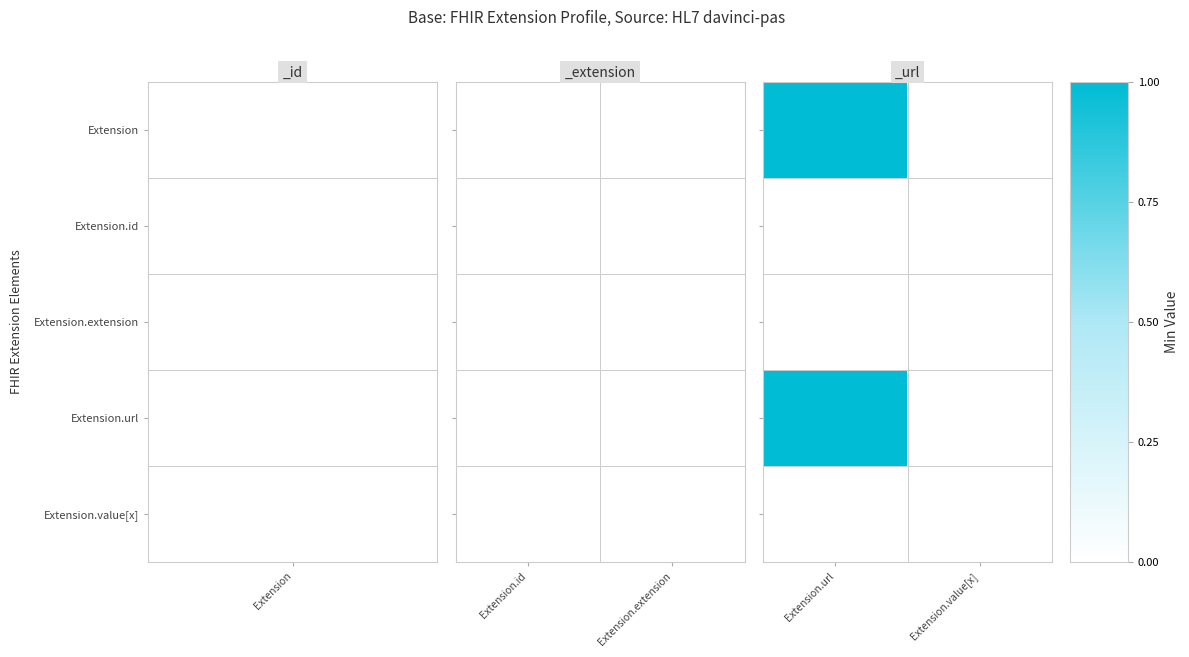

Rank the series by their maximum value, from lowest to highest.

Extension.id, Extension.extension, Extension.value[x], Extension, Extension.url